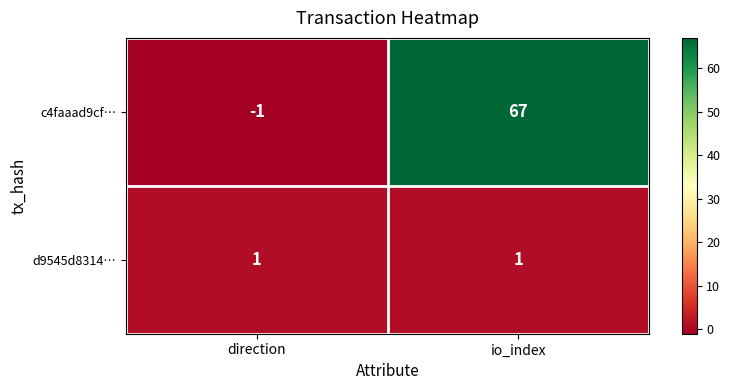

Rank the series at io_index from highest to lowest value.

c4faaad9cf…, d9545d8314…